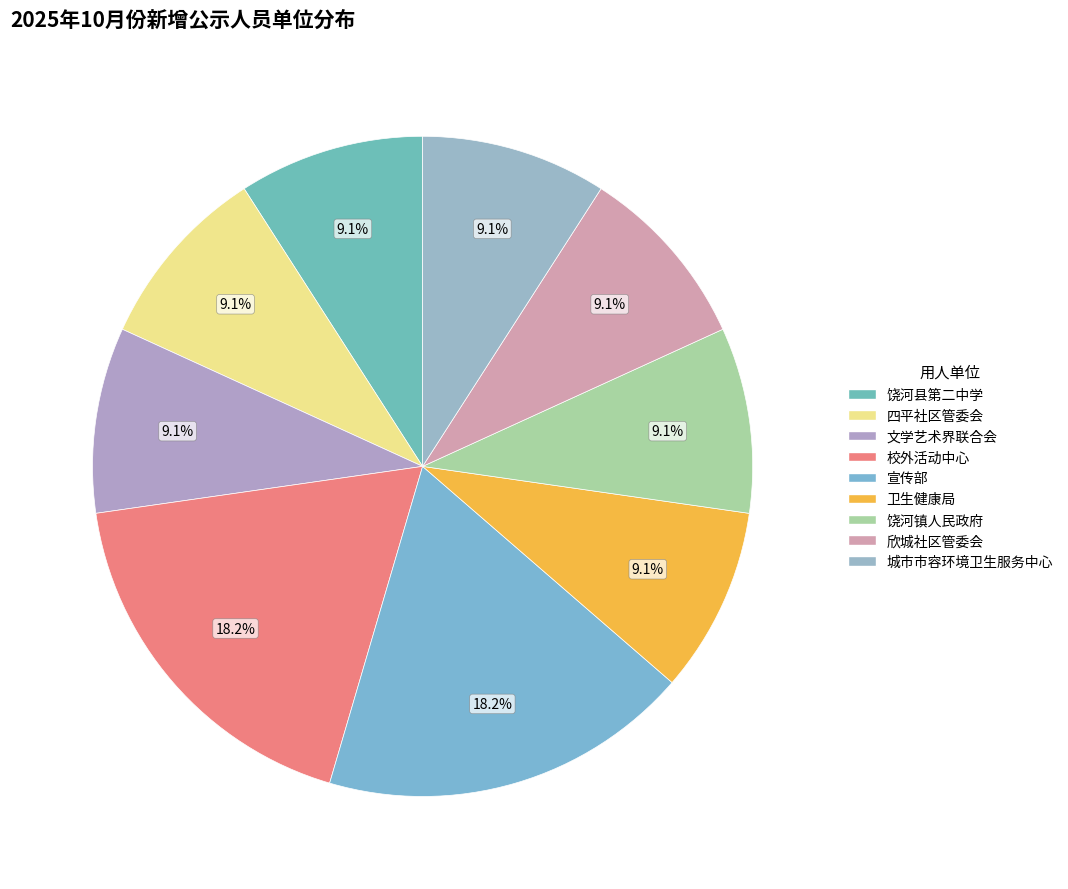

The 宣传部 slice represents 10% of the pie. True or false?

False